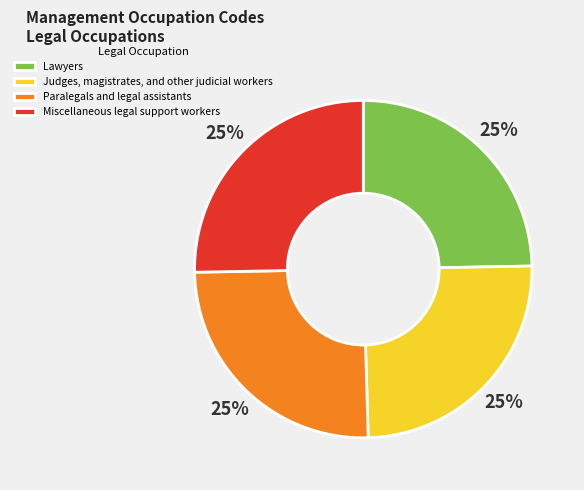

To the nearest percent, what portion does Paralegals and legal assistants represent?

25%